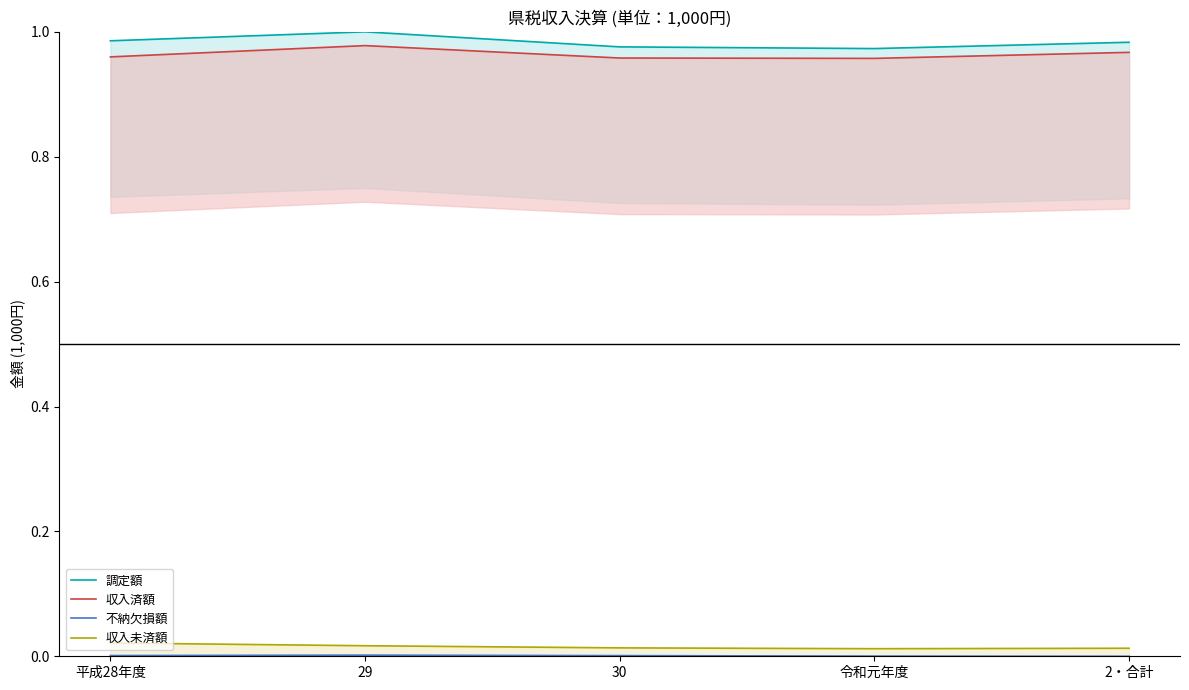

At which category is the sum across all series the highest?

29